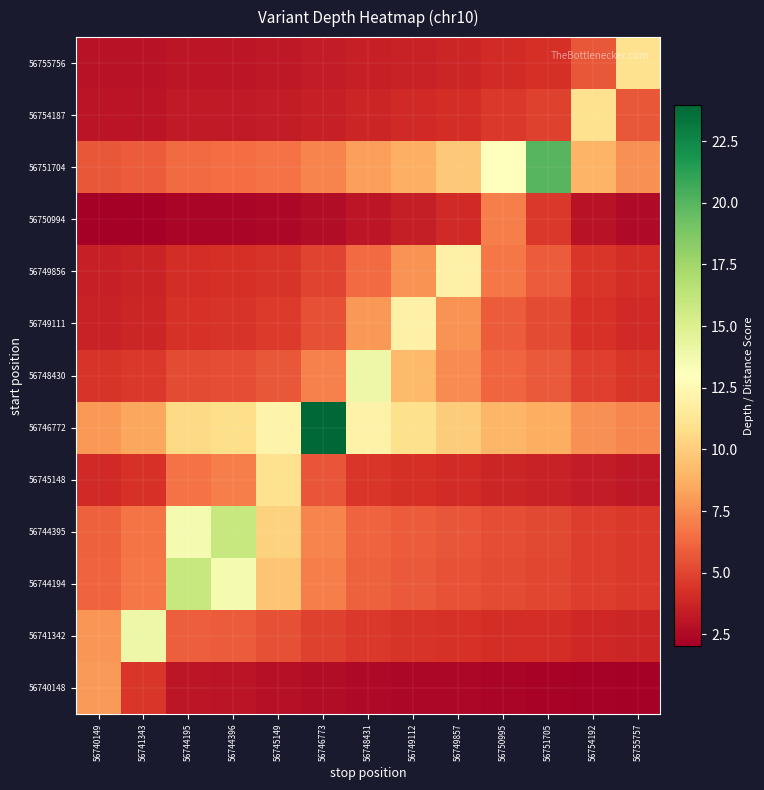

Which label corresponds to the smallest value in the chart?

56740149